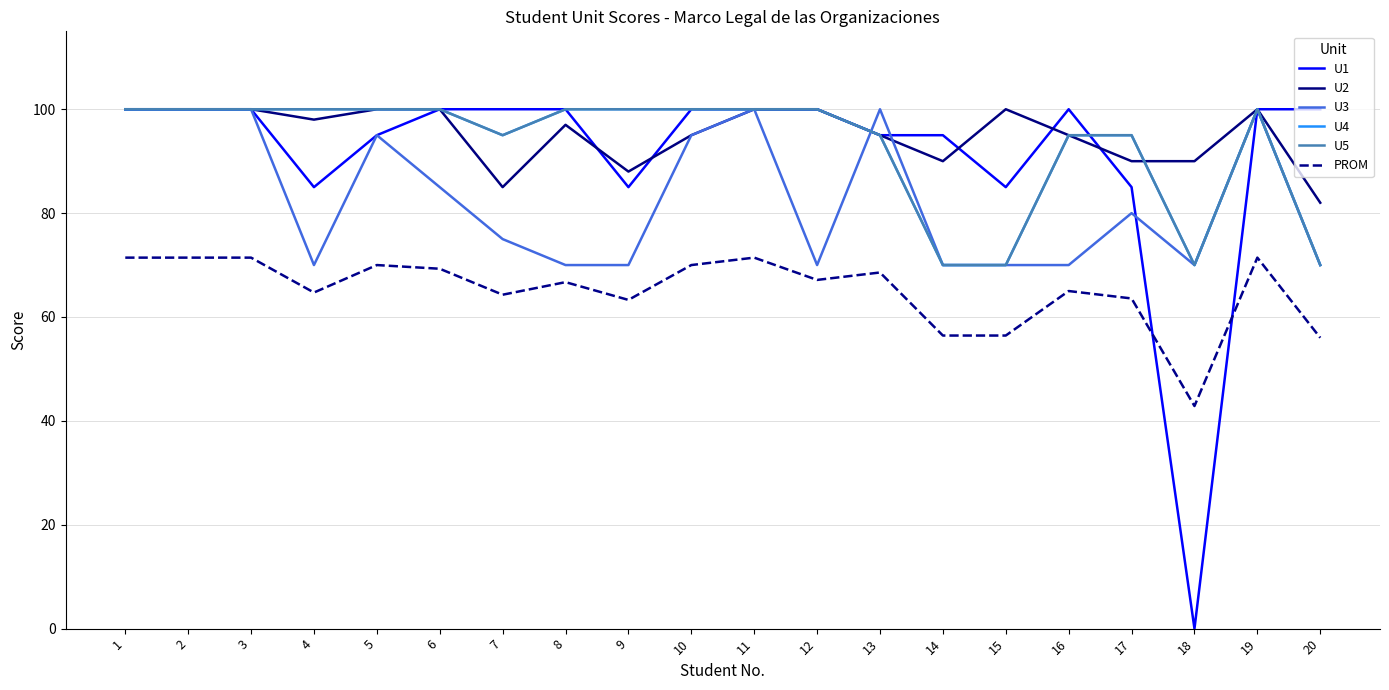

What is the value of the U3 point at the 3rd from the left?

100.0